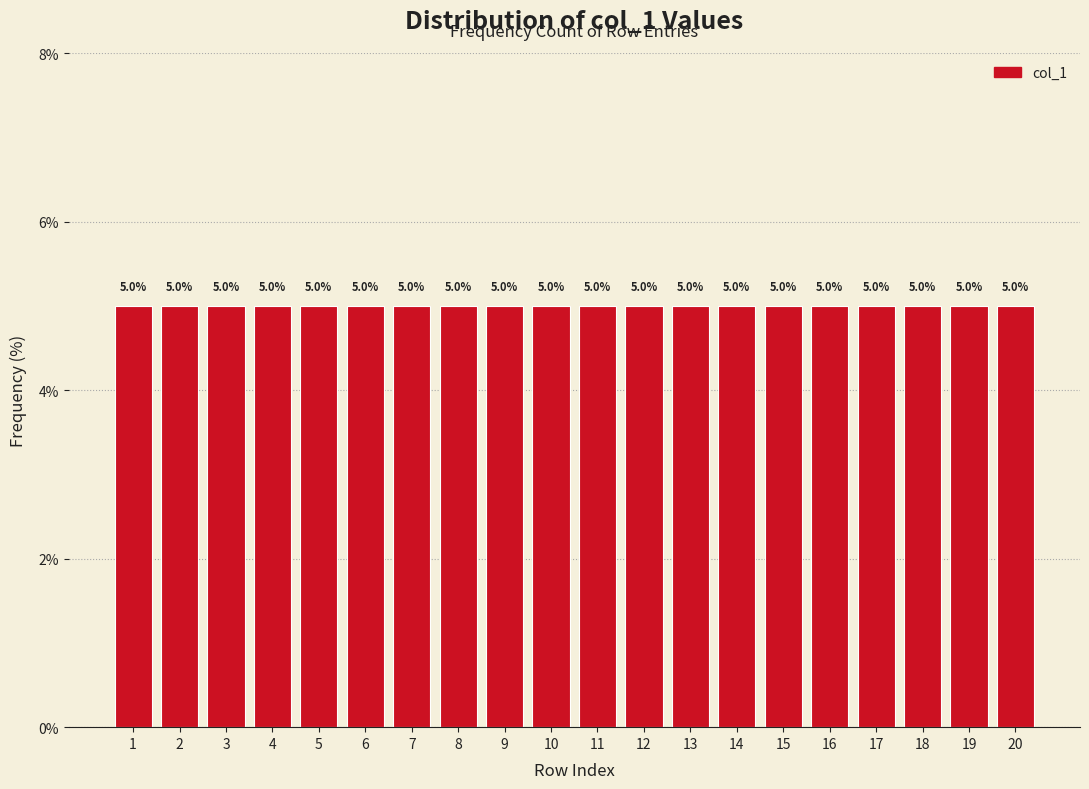

Reading left to right, transcribe this chart: for each bar, give the range it covers on the x-axis and its height.

0.5 to 1.5: 5.0
1.5 to 2.5: 5.0
2.5 to 3.5: 5.0
3.5 to 4.5: 5.0
4.5 to 5.5: 5.0
5.5 to 6.5: 5.0
6.5 to 7.5: 5.0
7.5 to 8.5: 5.0
8.5 to 9.5: 5.0
9.5 to 10.5: 5.0
10.5 to 11.5: 5.0
11.5 to 12.5: 5.0
12.5 to 13.5: 5.0
13.5 to 14.5: 5.0
14.5 to 15.5: 5.0
15.5 to 16.5: 5.0
16.5 to 17.5: 5.0
17.5 to 18.5: 5.0
18.5 to 19.5: 5.0
19.5 to 20.5: 5.0